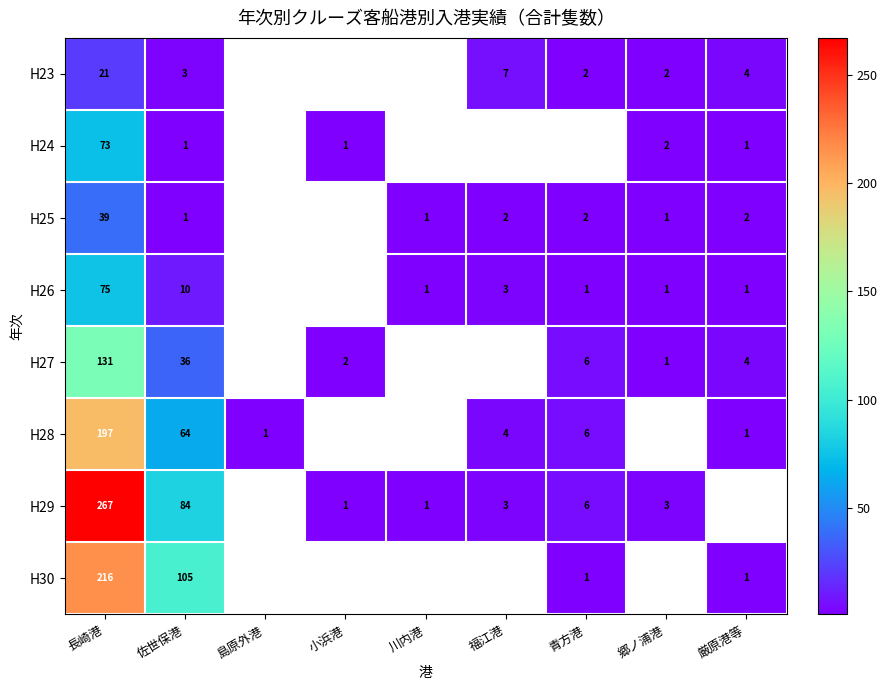

What is the difference between the H30 values at 青方港 and 長崎港?

215